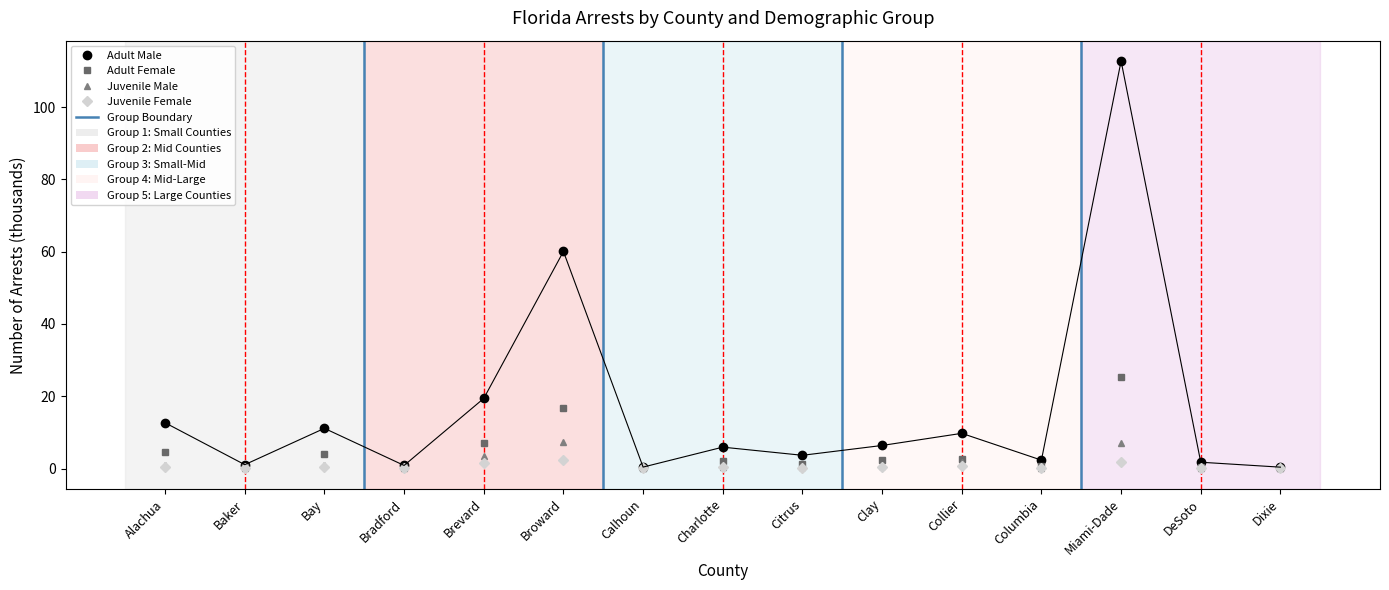

At which category does Adult Male reach its first local valley?

Baker